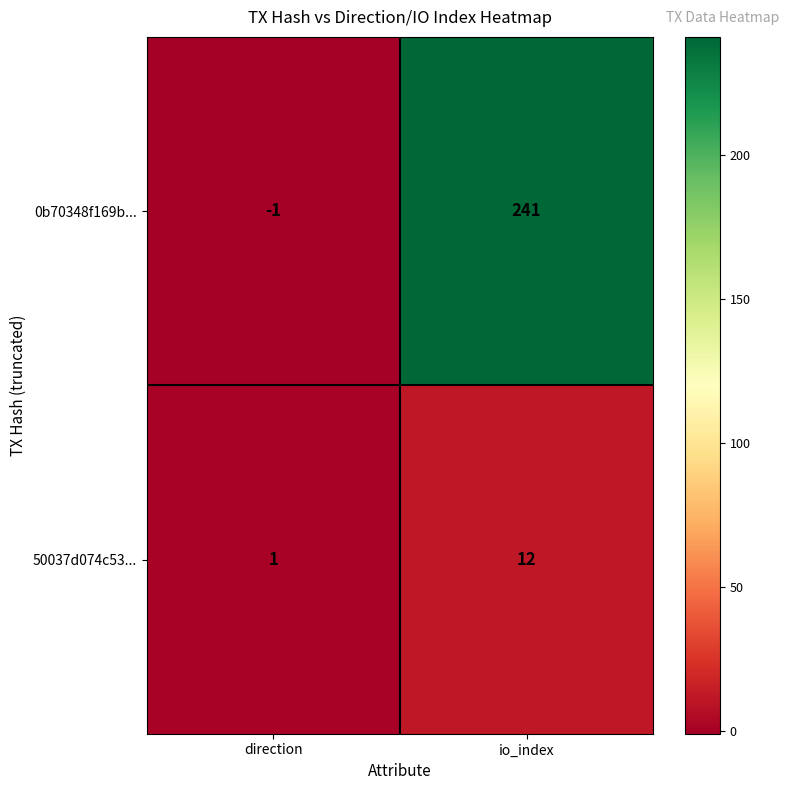

The value of 50037d074c53... at io_index is 17. True or false?

False